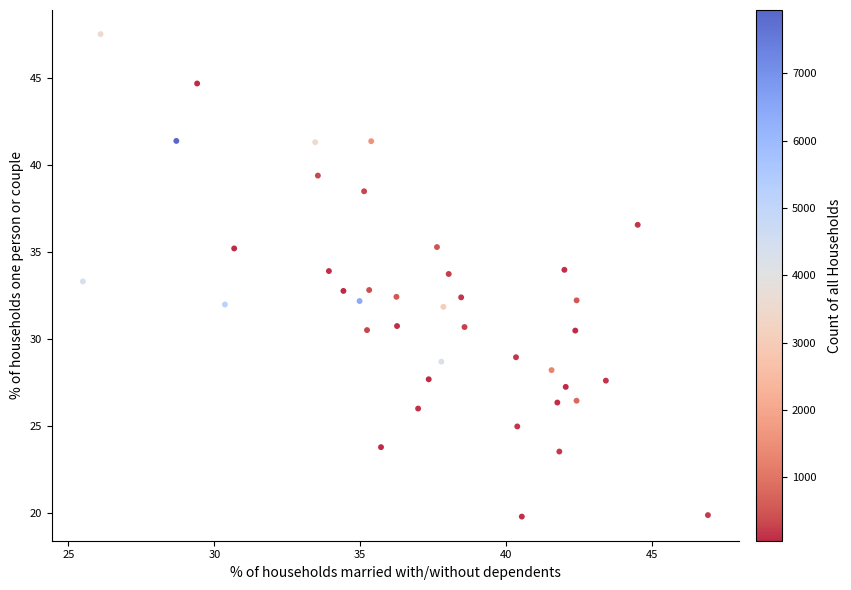

What is the range of X values (max minus min)?

21.4